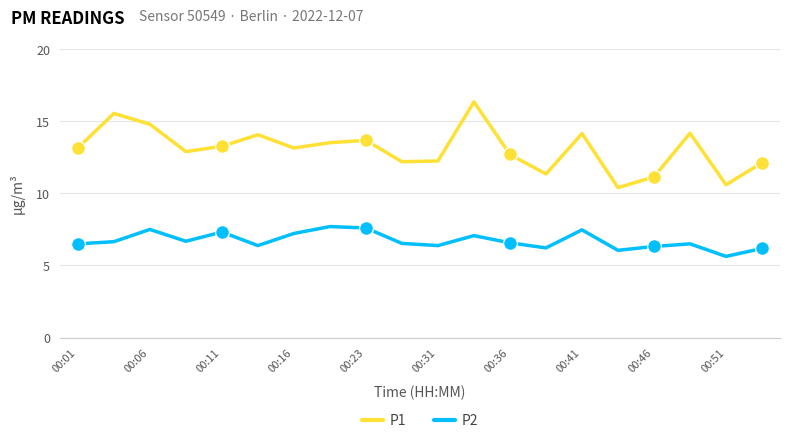

What is the difference between the maximum and minimum values in the P2 series?

2.1